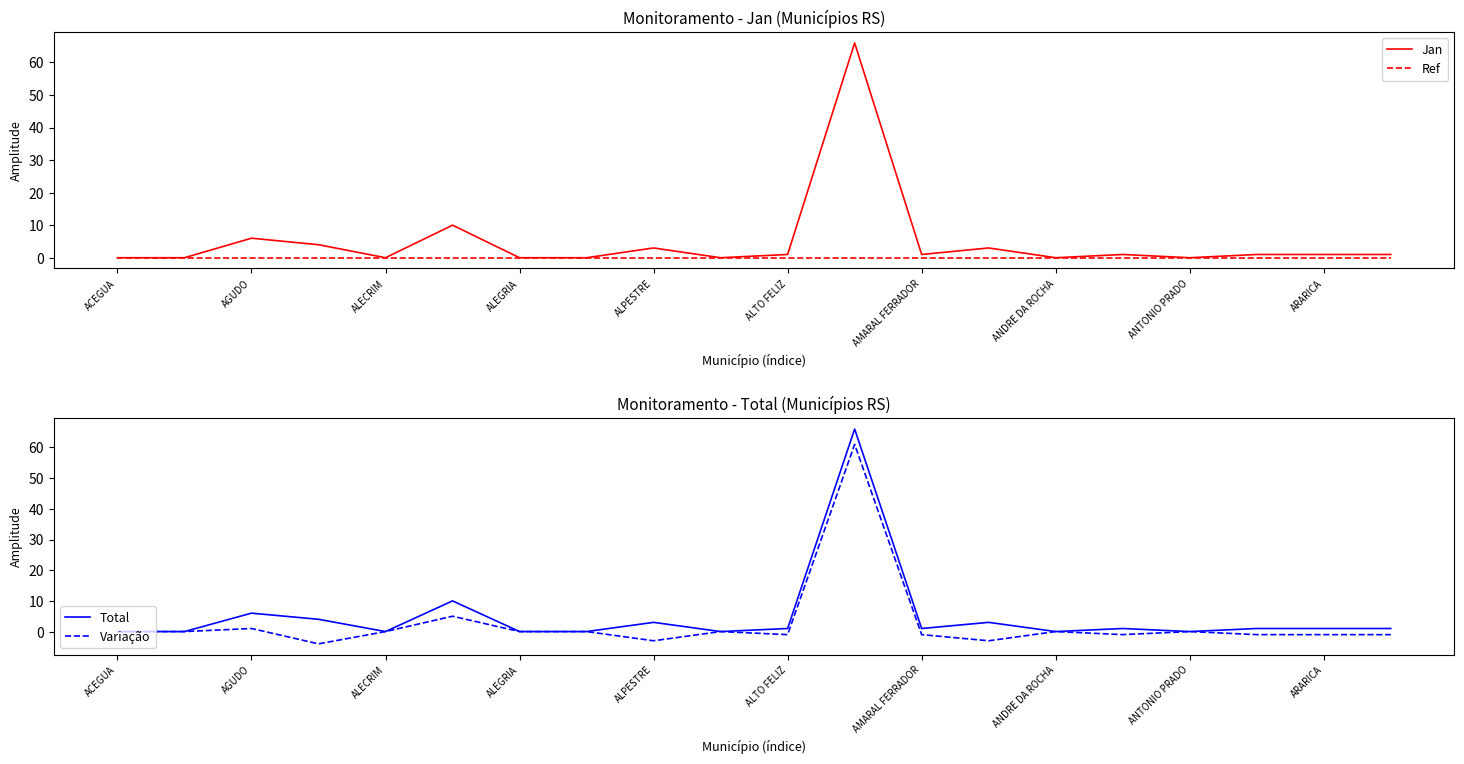

The value of Variação at ANTONIO PRADO is 45. True or false?

False